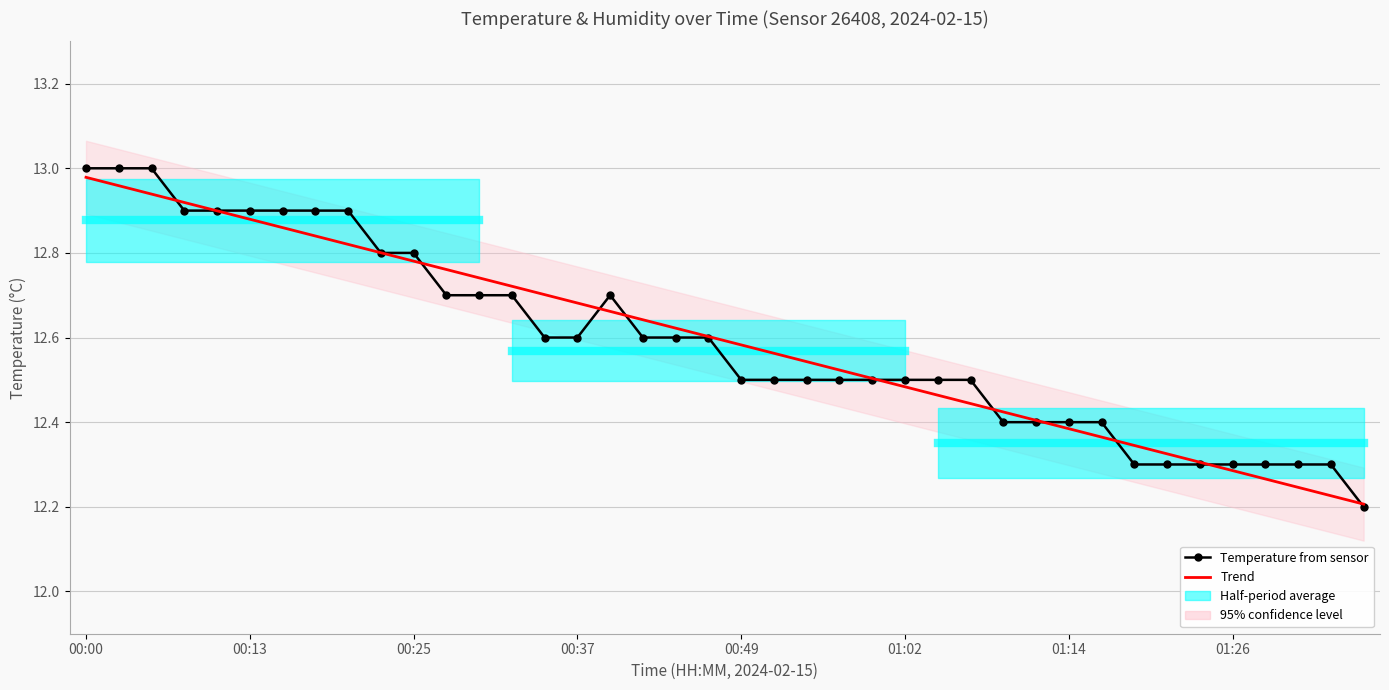

What is the maximum value for Temperature from sensor?

13.0